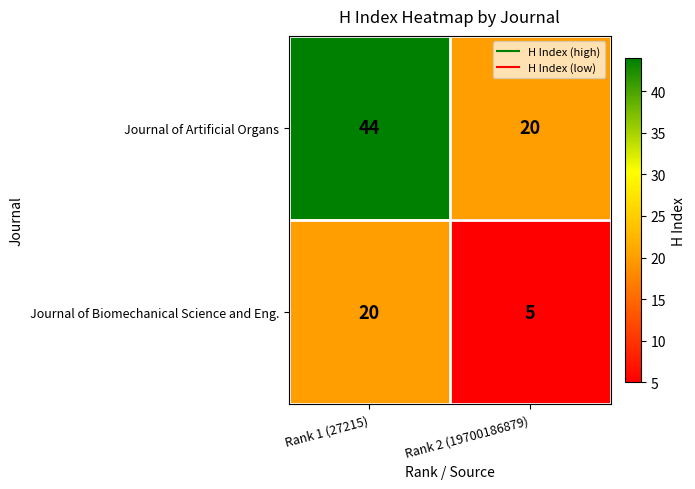

Reading left to right, what are all the values shown in this chart?

Journal of Artificial Organs: 44	20
Journal of Biomechanical Science and Eng.: 20	5